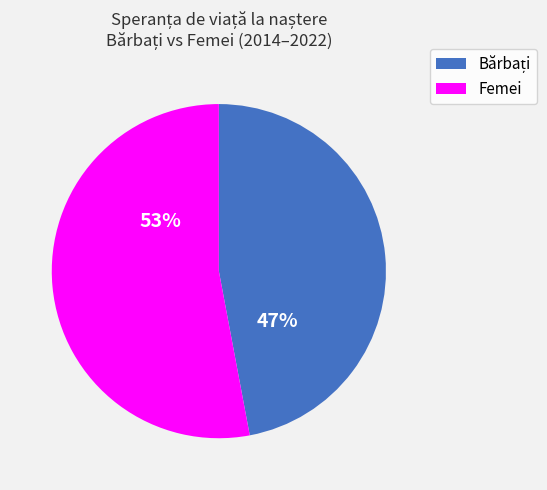

What percentage is the Femei slice, to the nearest percent?

53%